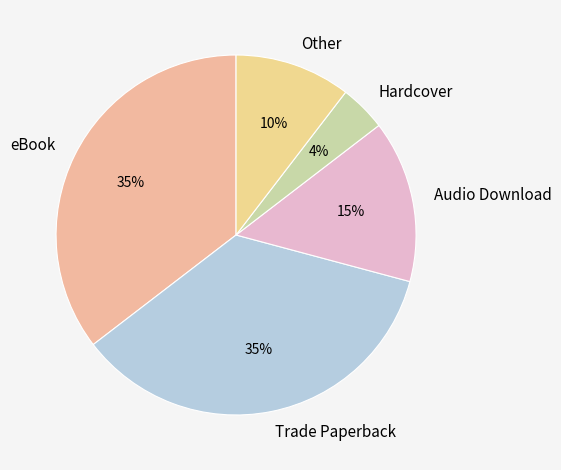

Is eBook the majority of the pie?

No